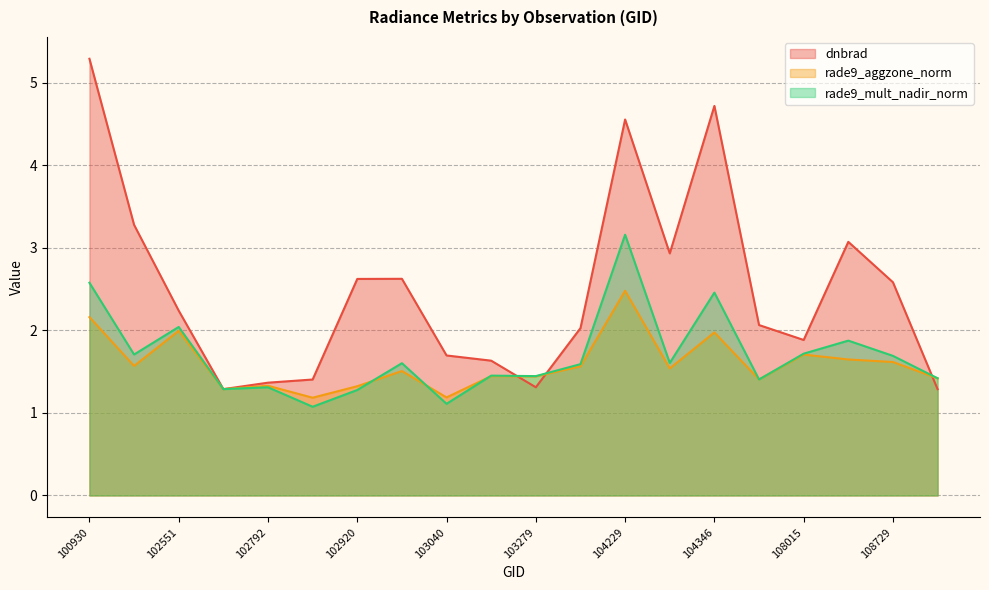

True or false: rade9_mult_nadir_norm and rade9_aggzone_norm intersect in this chart.

True